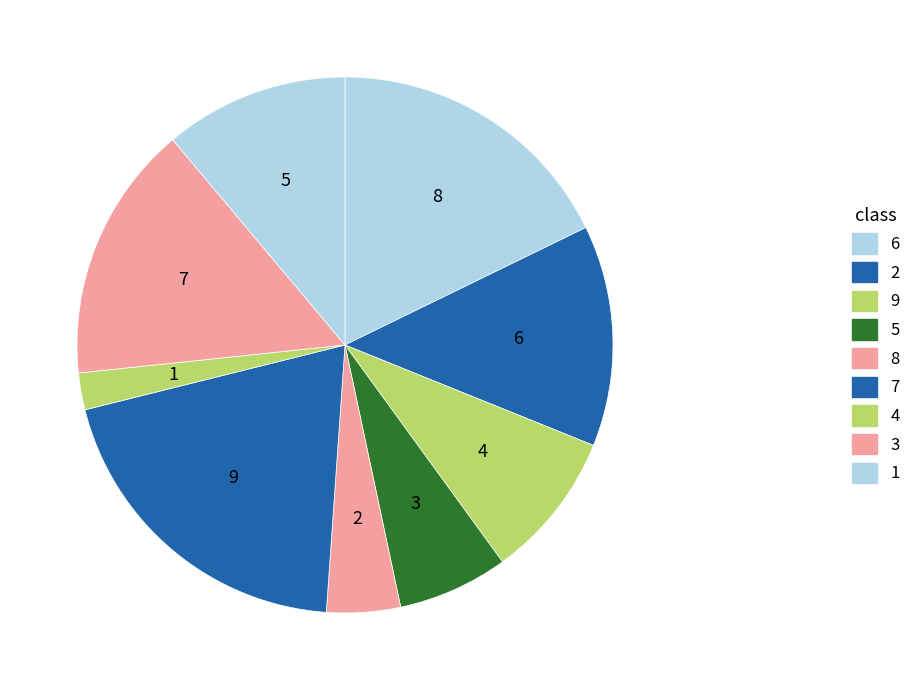

What is the change in value from 6 to 1?

-5